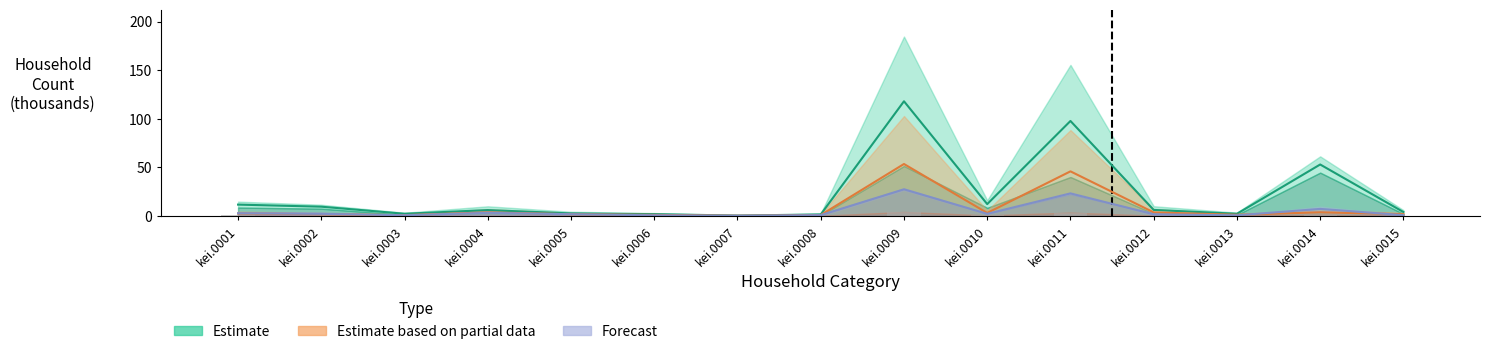

Which series has the widest spread of values?

Estimate (center)